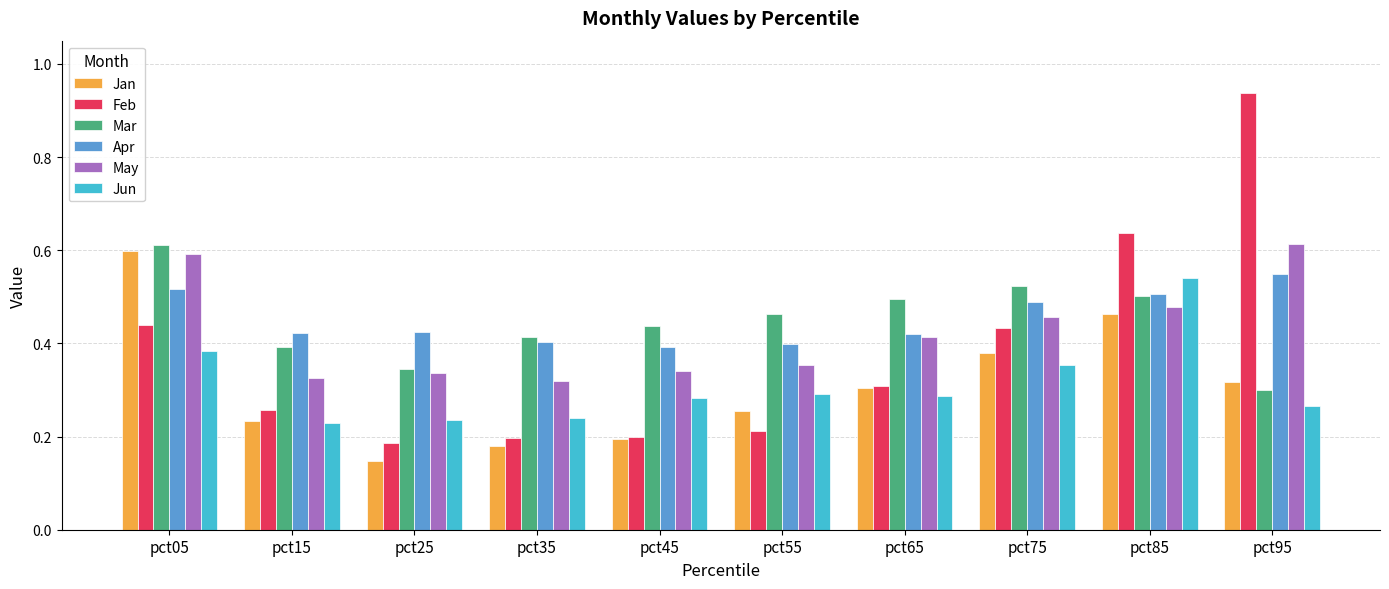

How many Jun values are between 0 and 1?

10